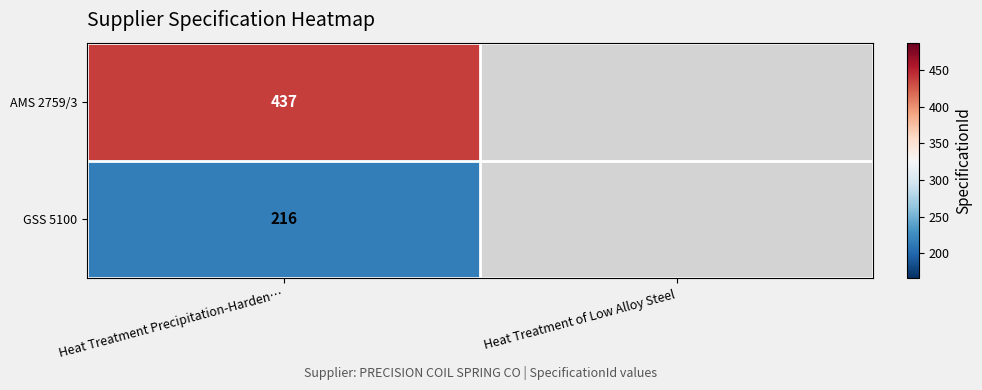

At how many categories does at least one series exceed 309?

1